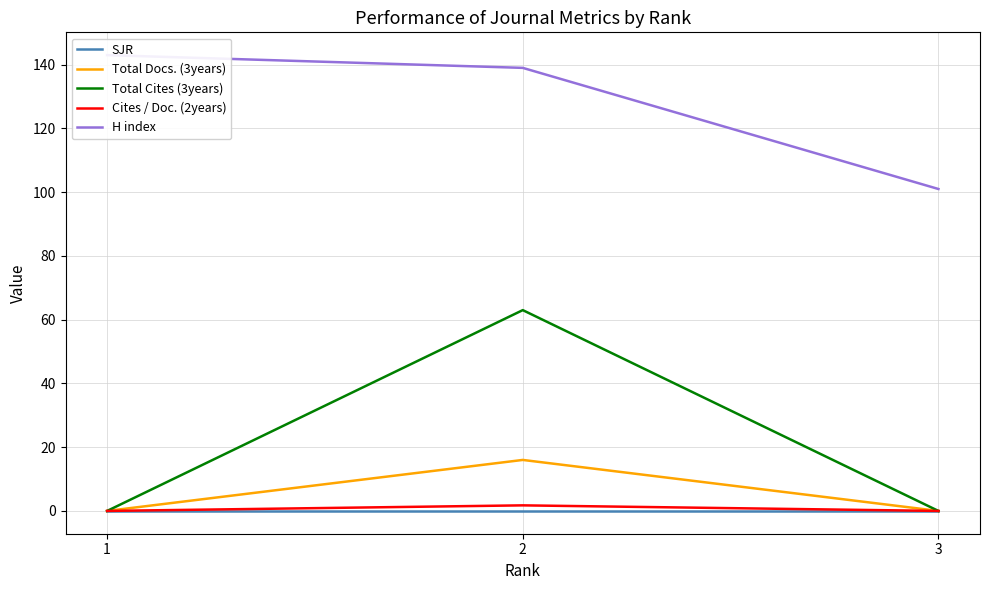

Does the chart have visible grid lines?

Yes